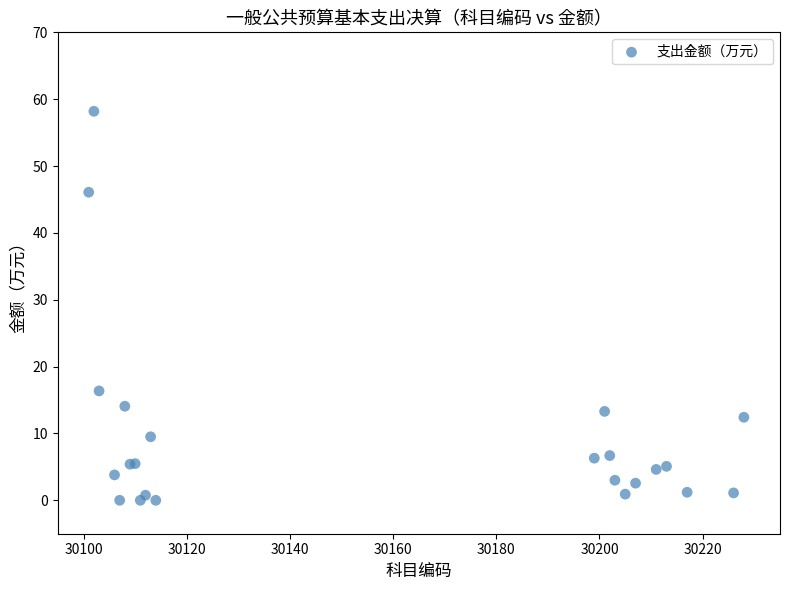

What Y value in the scatter plot is closest to 29?

16.4